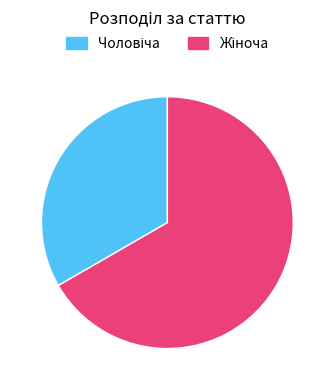

Is there a majority slice in this chart?

Yes